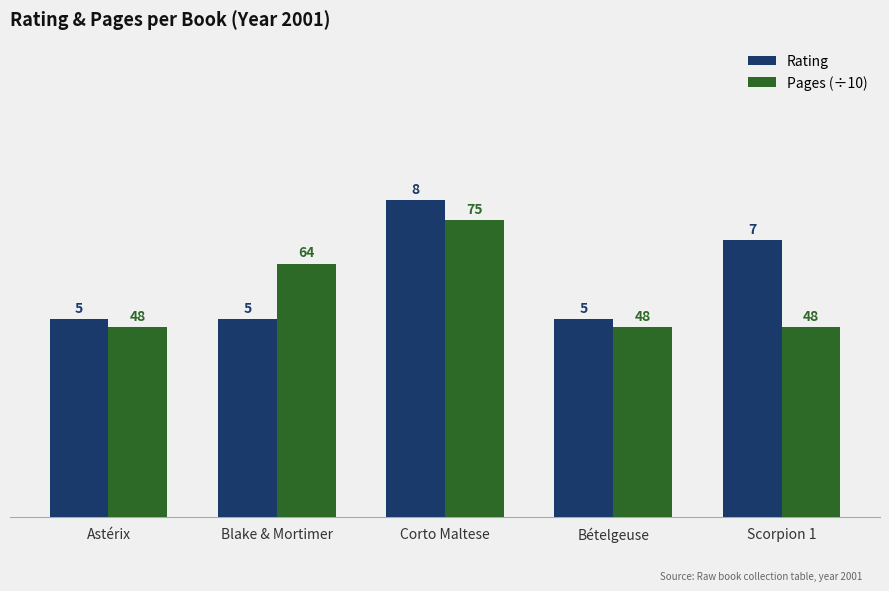

Is it true that Pages (÷10) equals 6.4 at Blake & Mortimer?

True